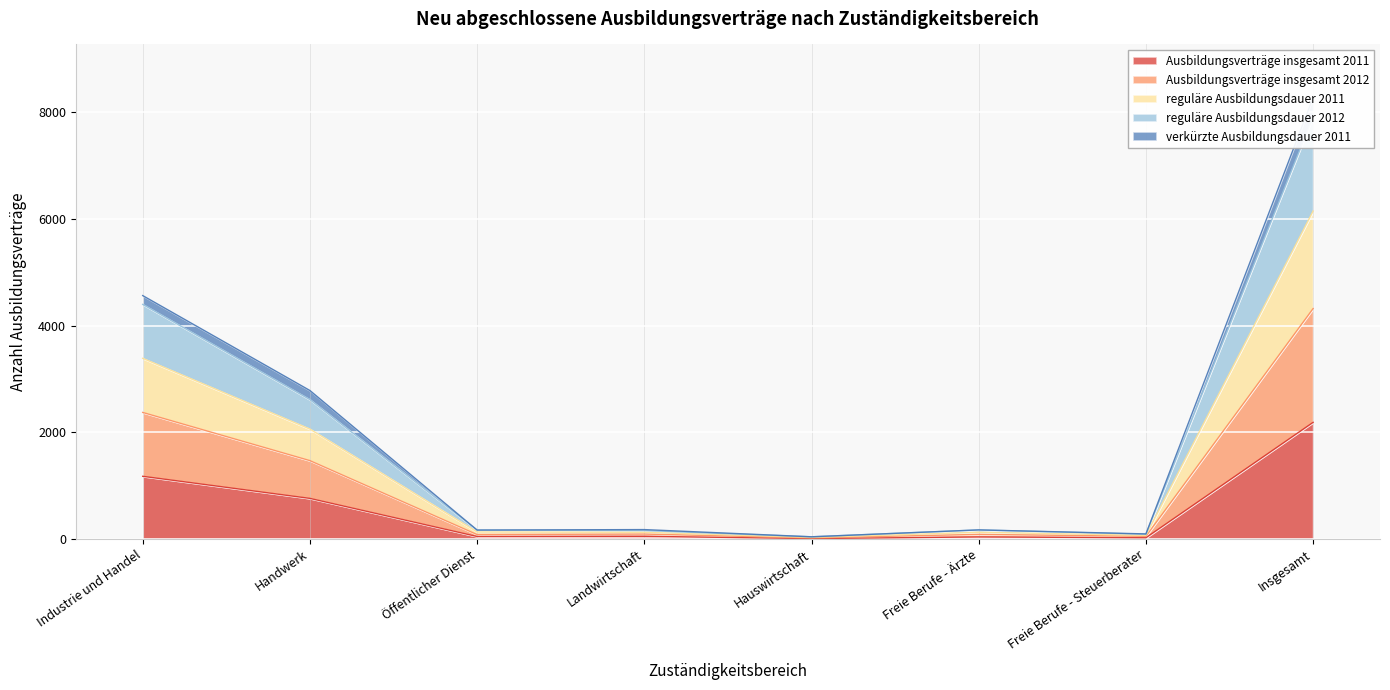

What is the label of the 1st point from the left?

Industrie und Handel